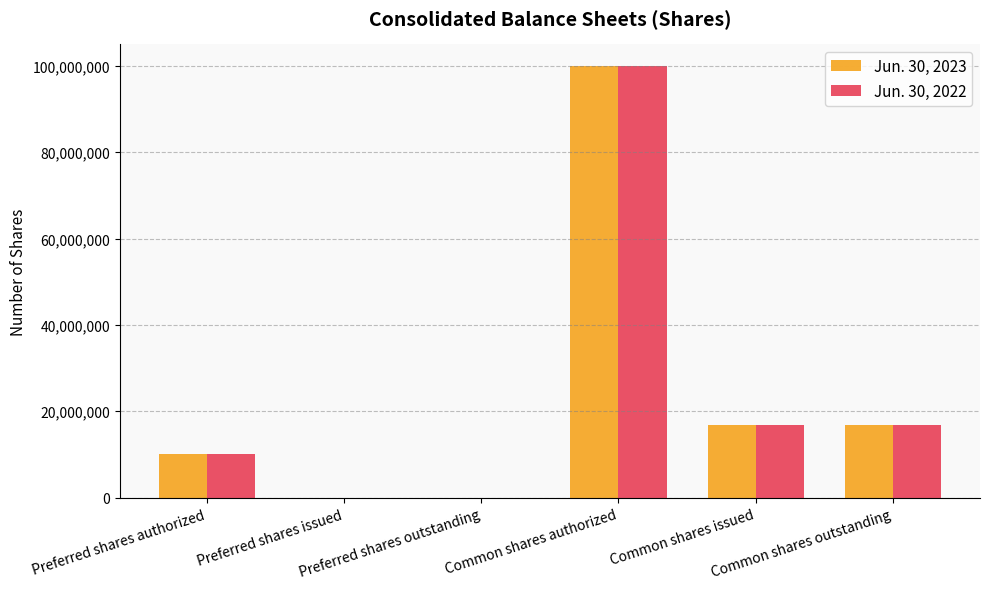

What is the average value of the Jun. 30, 2023 series?

23918591